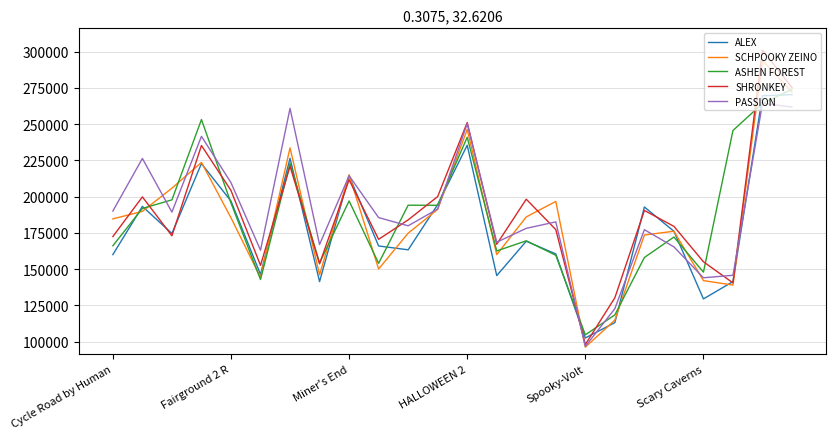

What is the difference between the second highest and minimum values in the PASSION series?

165206